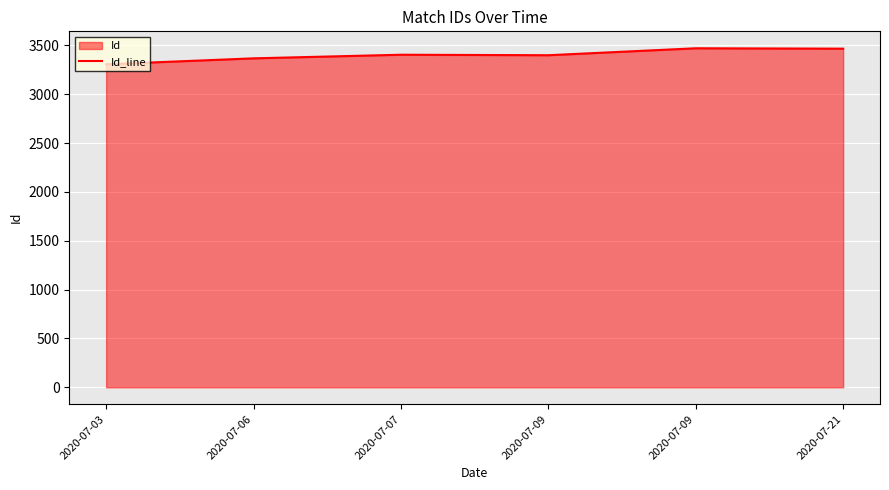

Which has a higher value, 2020-07-07 or 2020-07-21?

2020-07-21